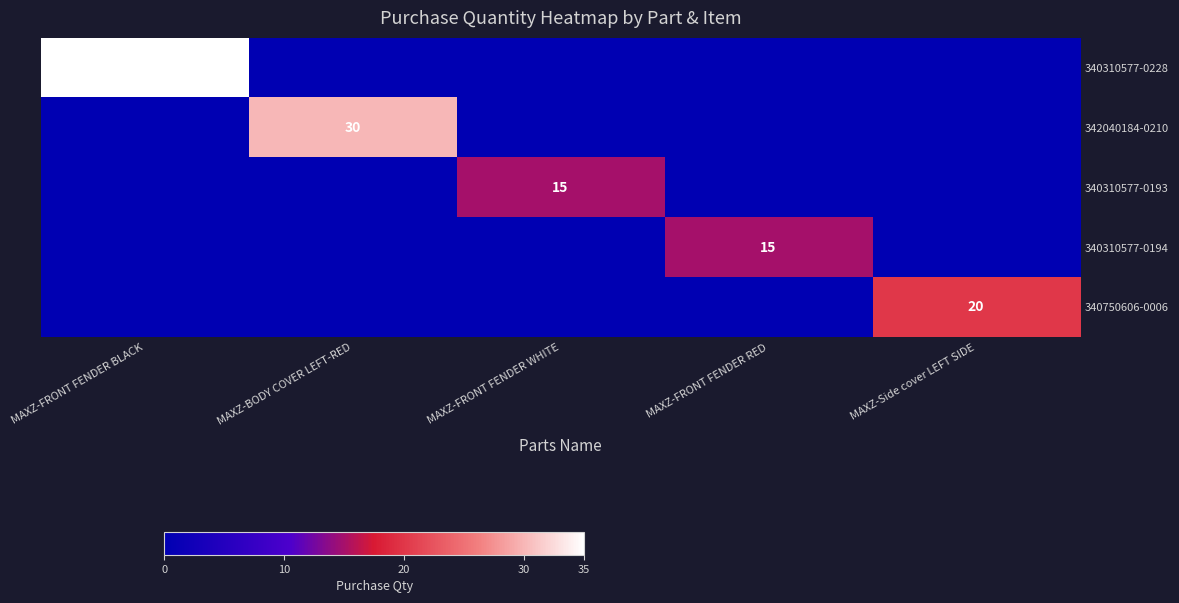

What is the difference between the highest and lowest values at MAXZ-FRONT FENDER BLACK?

35